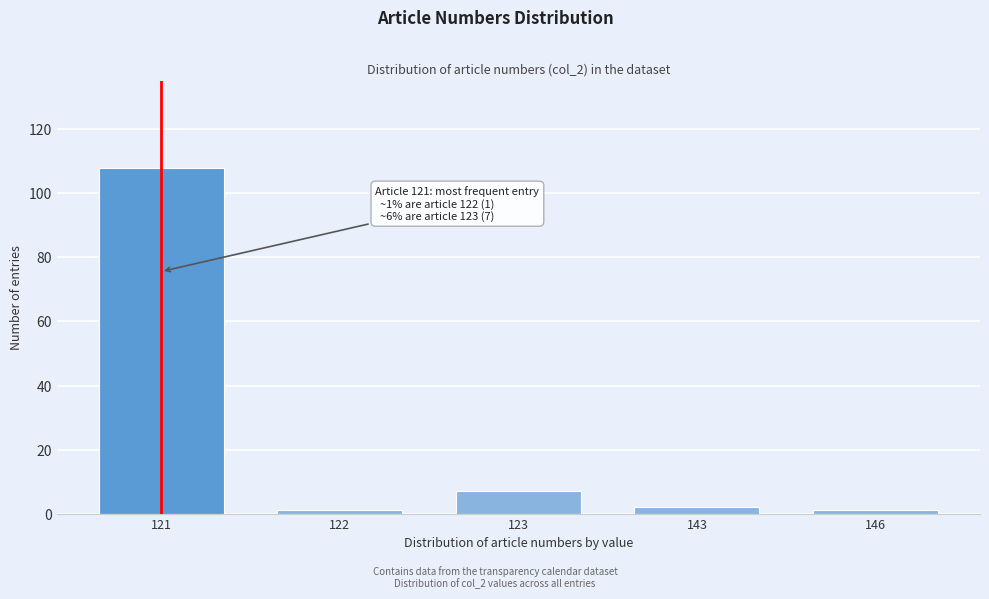

Reading right to left, what are all the values shown in this chart?

1	2	7	1	108